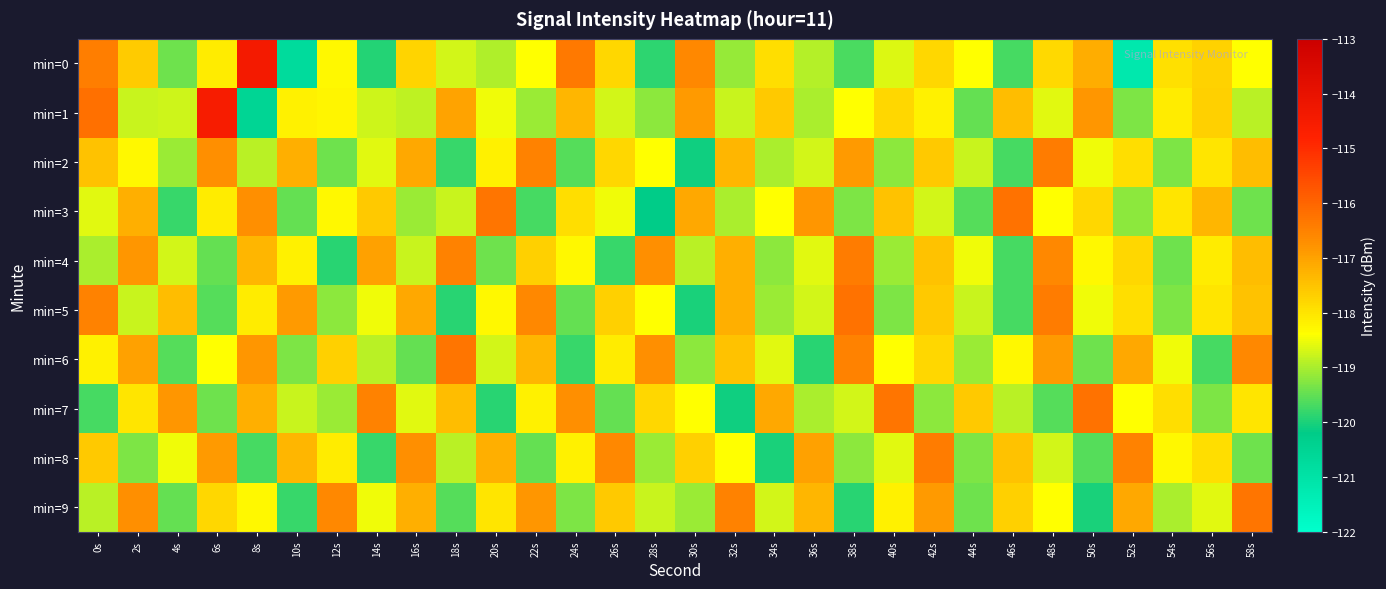

Which category has the highest value across all series?

8s